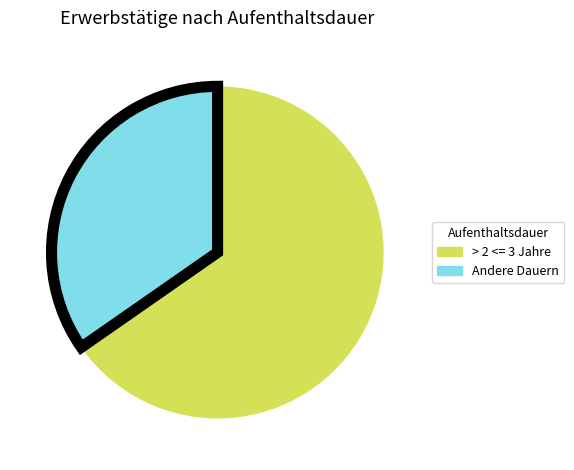

Is there any slice that represents more than half of the pie?

Yes